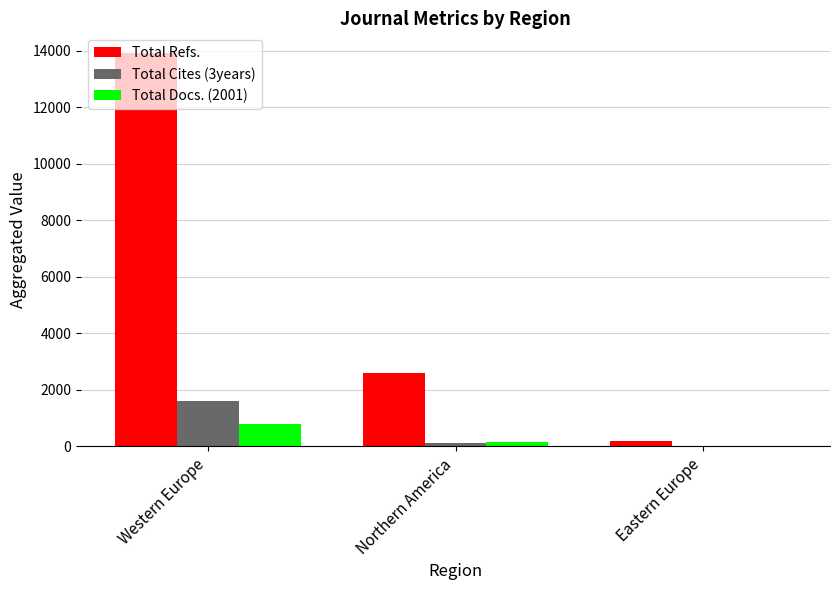

What is the greatest value displayed?

13924